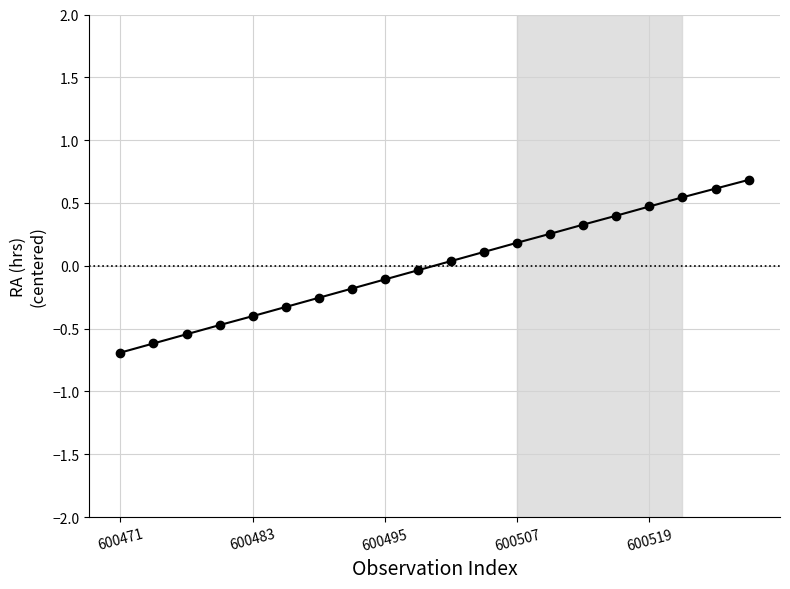

How many negative values are there?

10